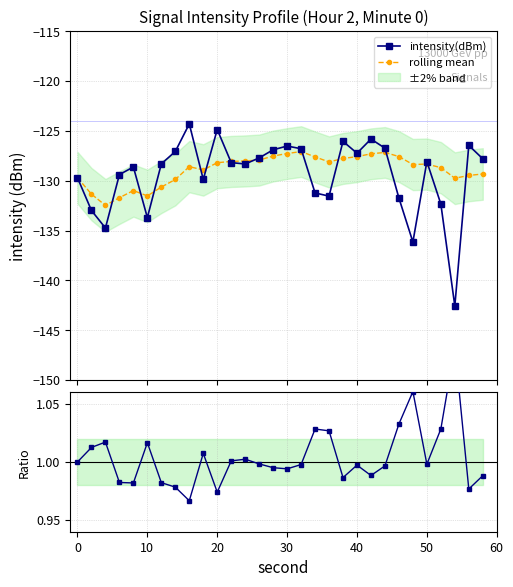

Which series has the largest range (max minus min)?

intensity(dBm)